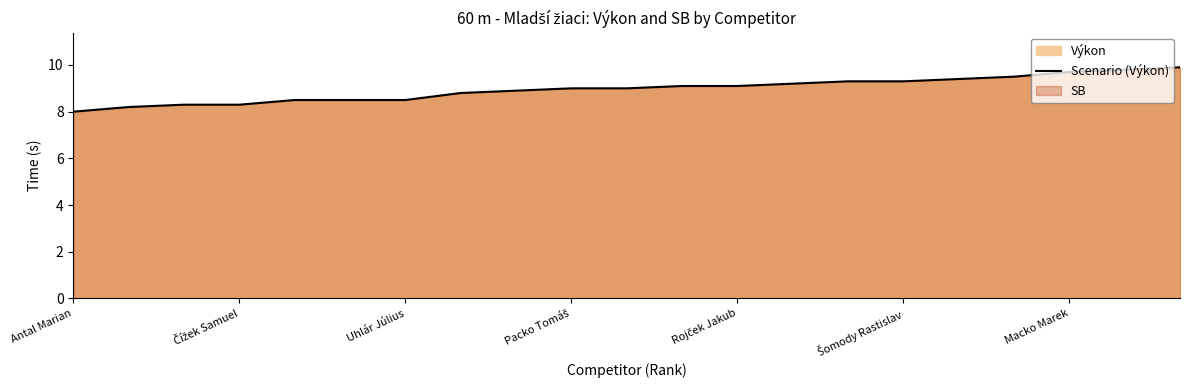

How many lines are shown in the chart?

1